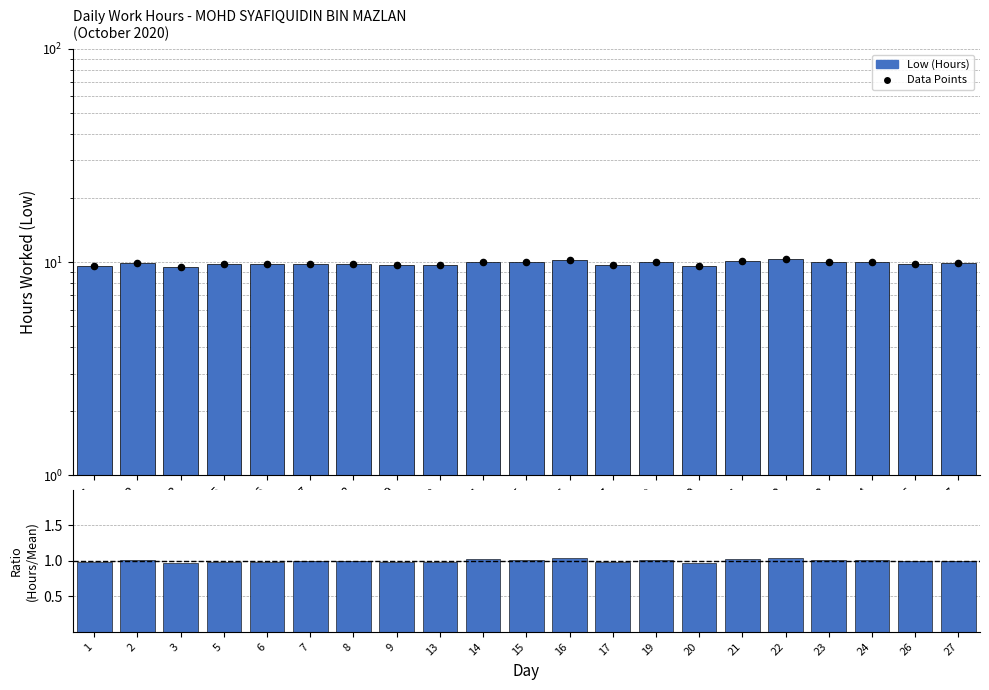

What is the total value across all series at 2?

20.9